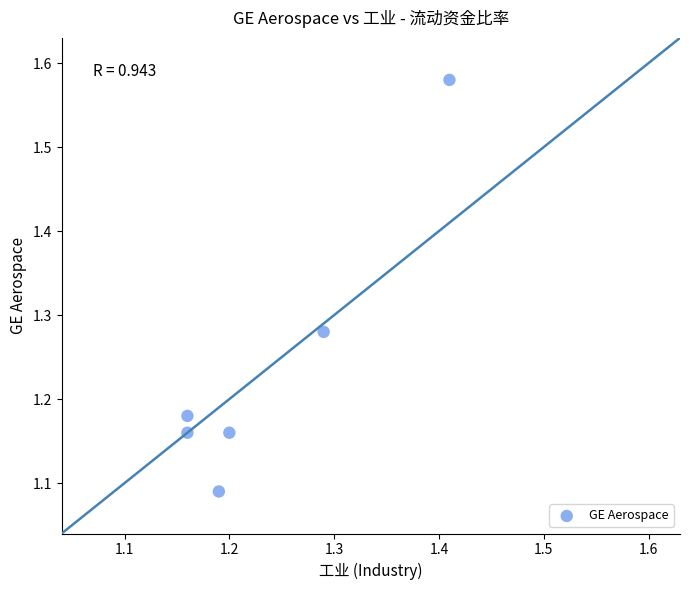

What is the range of Y values (max minus min)?

0.5